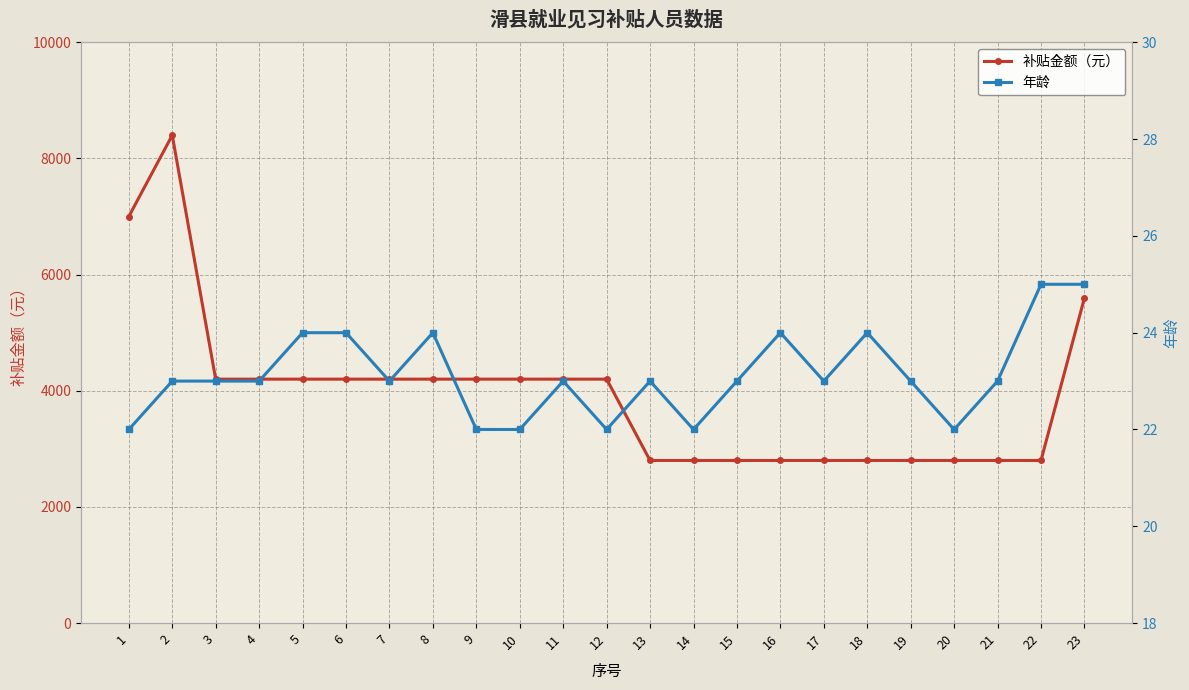

True or false: 年龄 and 补贴金额（元） intersect in this chart.

False